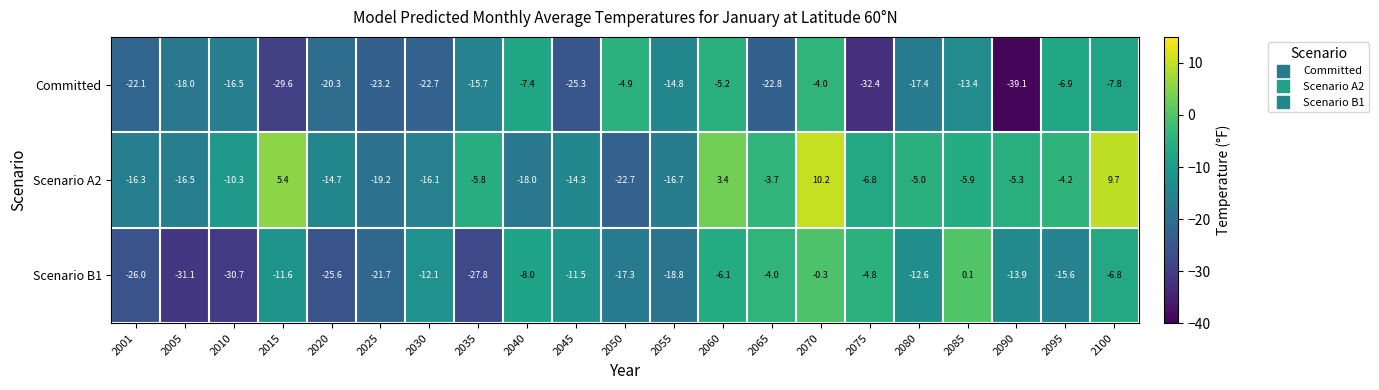

At how many categories does at least one series exceed 0?

5